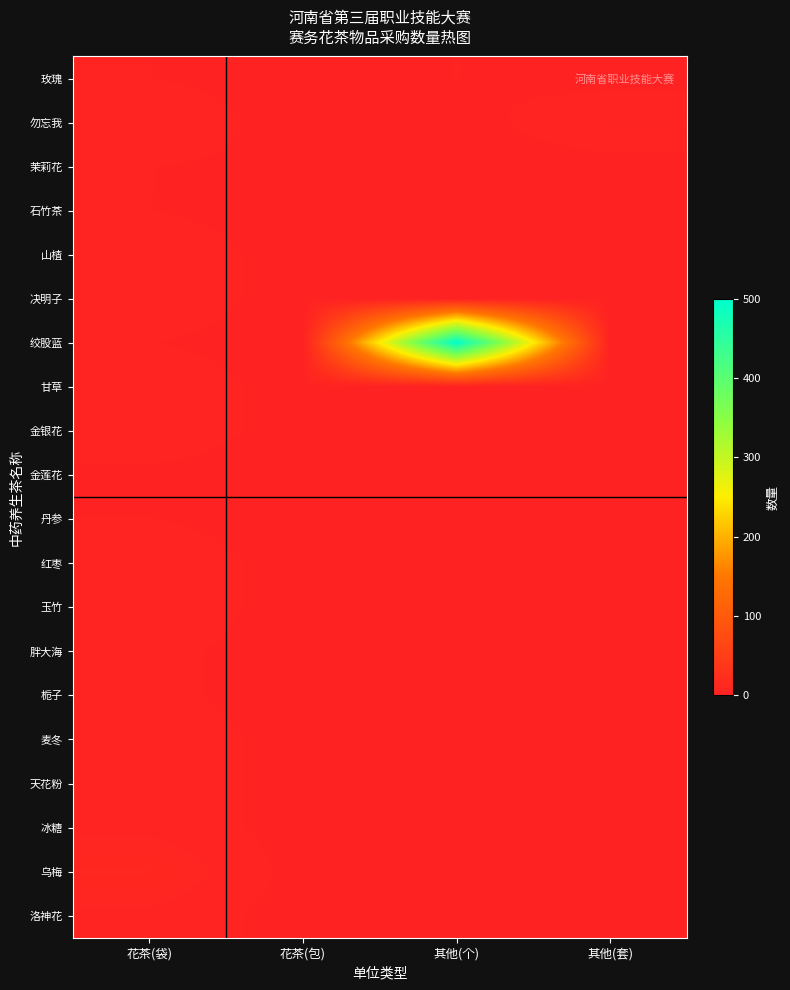

Which series has the largest total across all categories?

绞股蓝